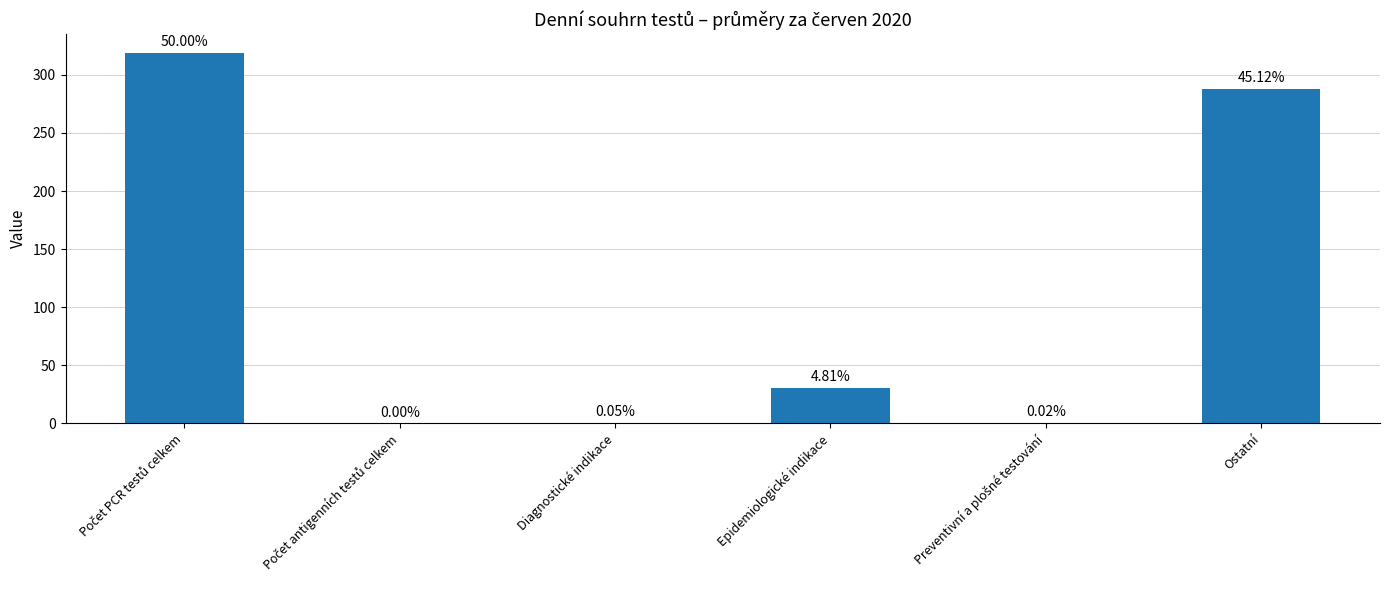

What is the maximum value shown in the chart?

319.1